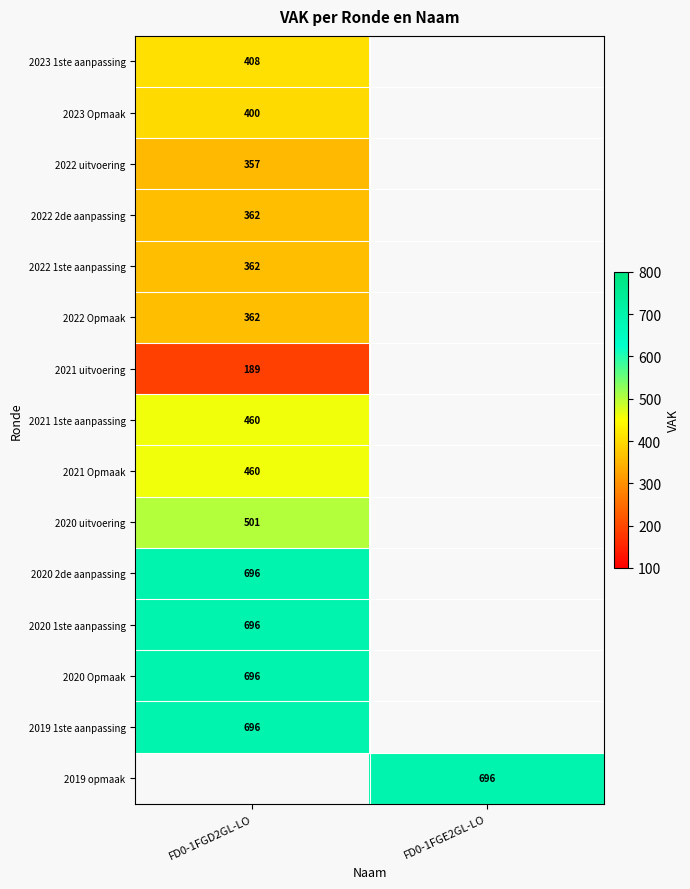

True or false: 2019 1ste aanpassing has a value of 696 at FD0-1FGD2GL-LO.

True